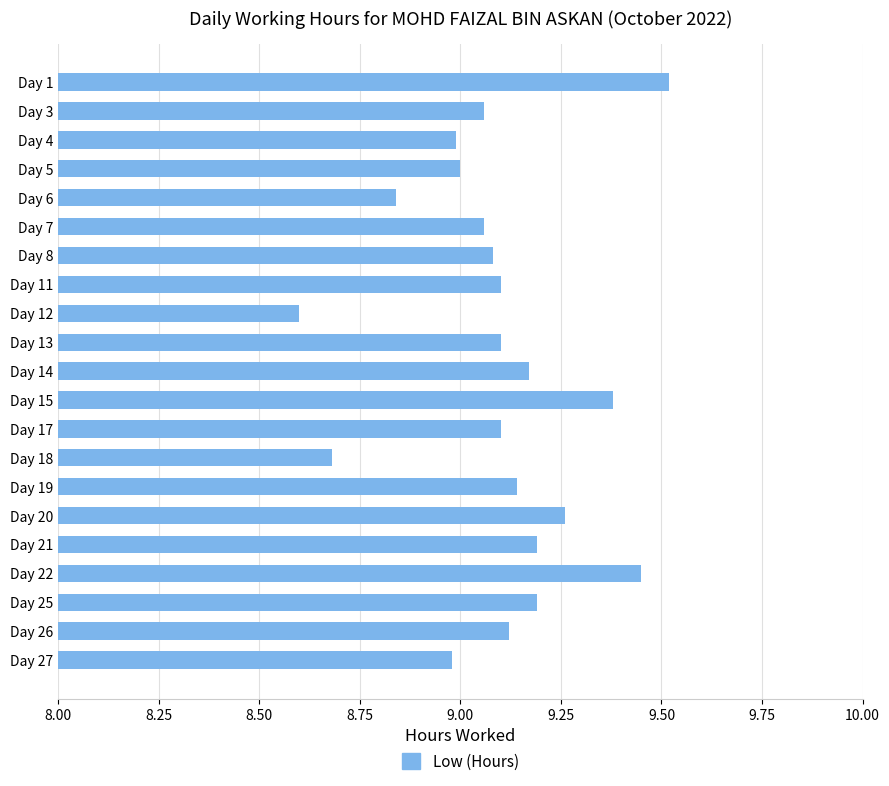

What is the value of the 3rd bar from the top?

9.0